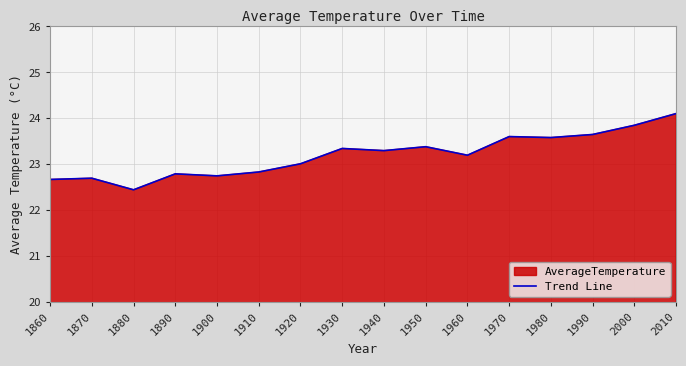

How many categories are shown in the chart?

16